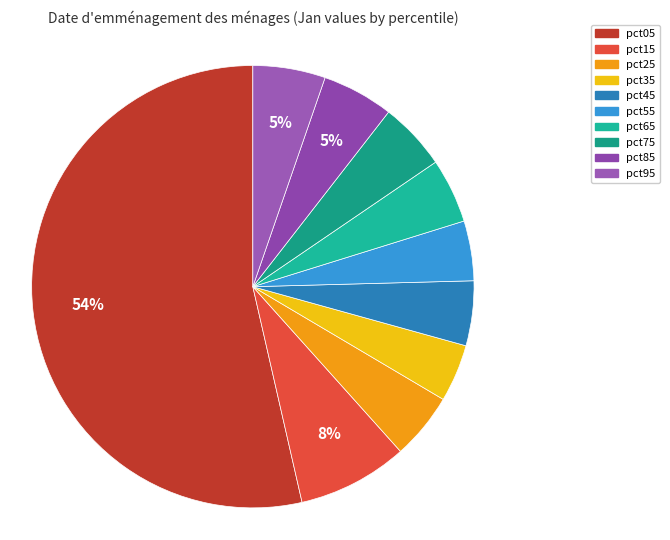

How many segments does this pie chart have?

10